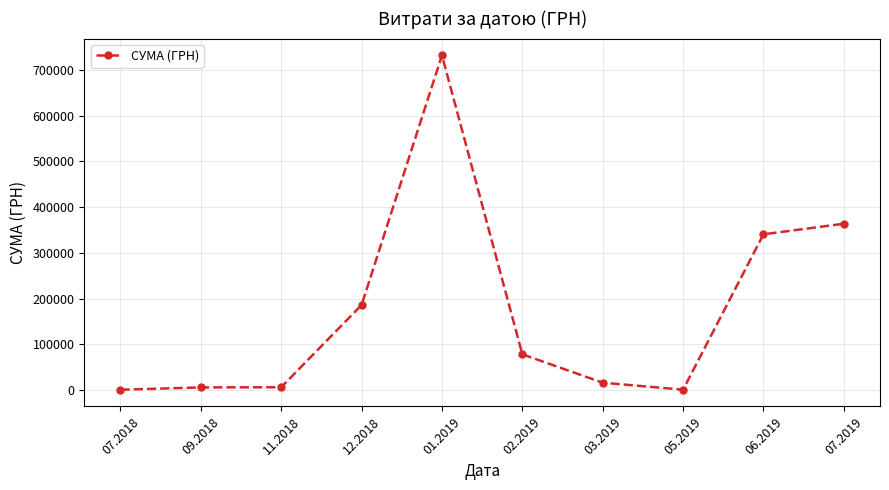

What is the sum of the values at 12.2018 and 06.2019?

526568.5